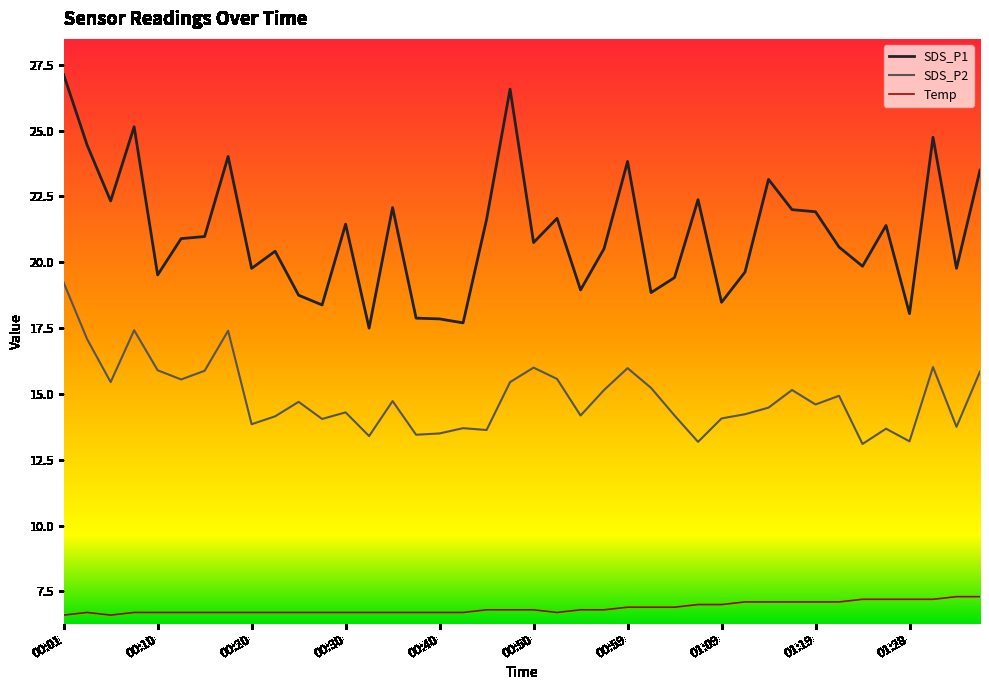

What is the minimum value shown in the chart?

6.6